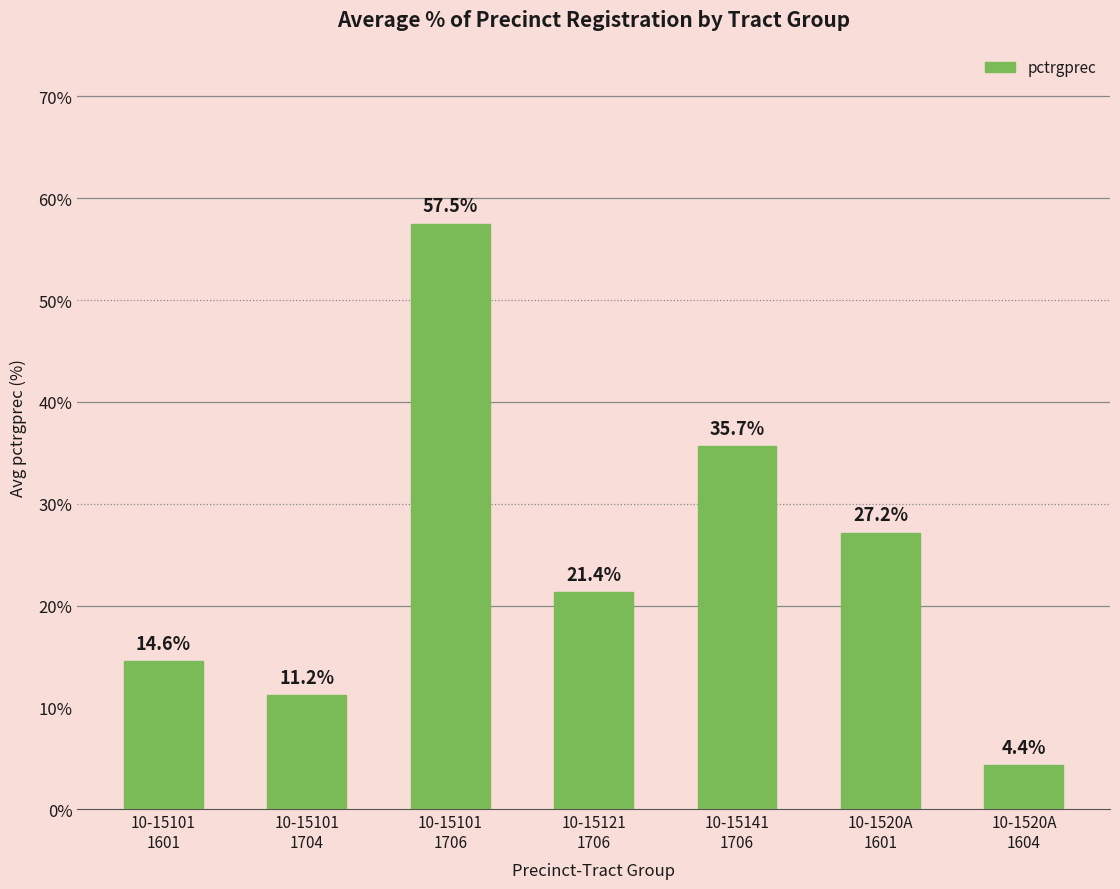

What is the sum of the values at 10-15101
1601 and 10-1520A
1601?

41.8